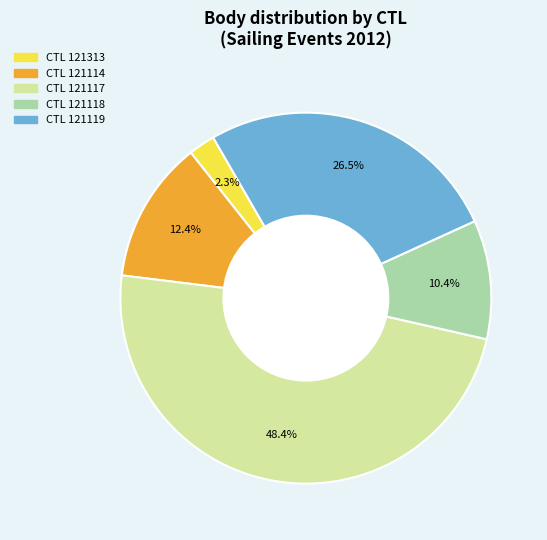

Is there a majority slice in this chart?

No